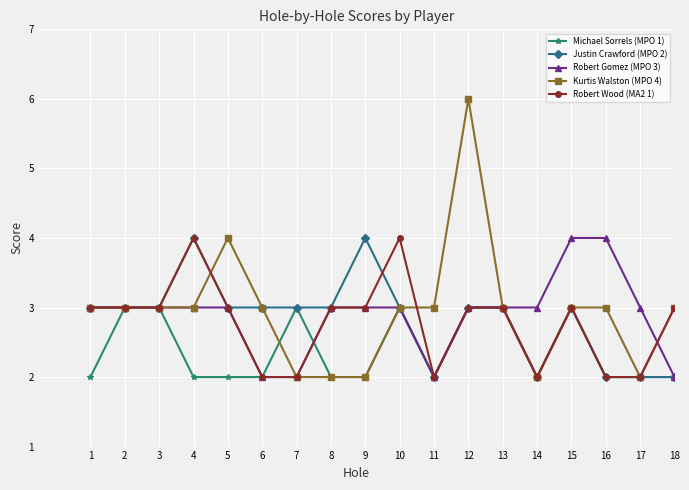

Which series has the largest range (max minus min)?

Kurtis Walston (MPO 4)